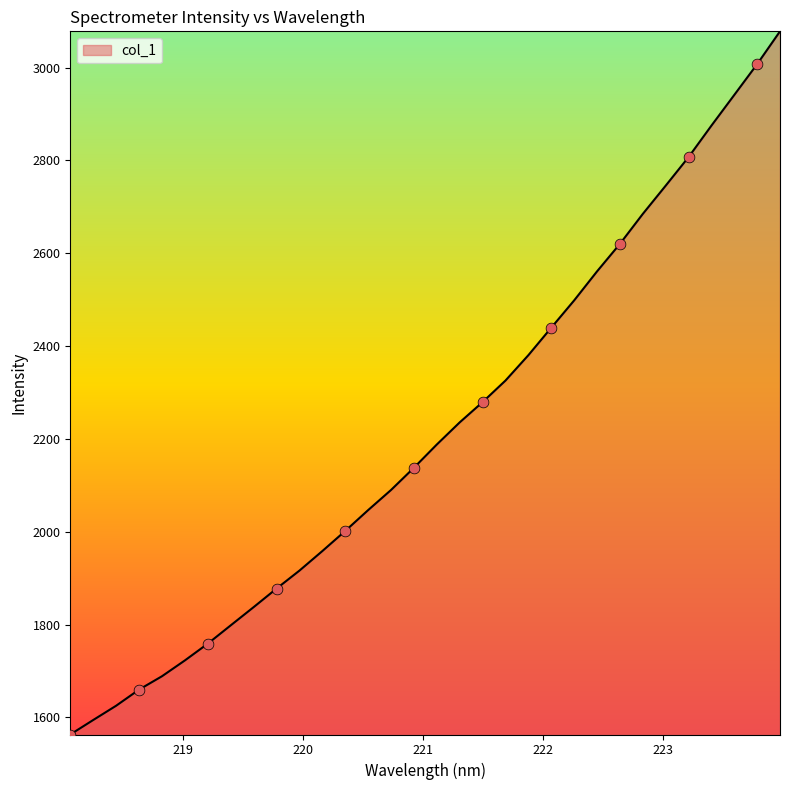

What is the greatest value displayed?

3078.0